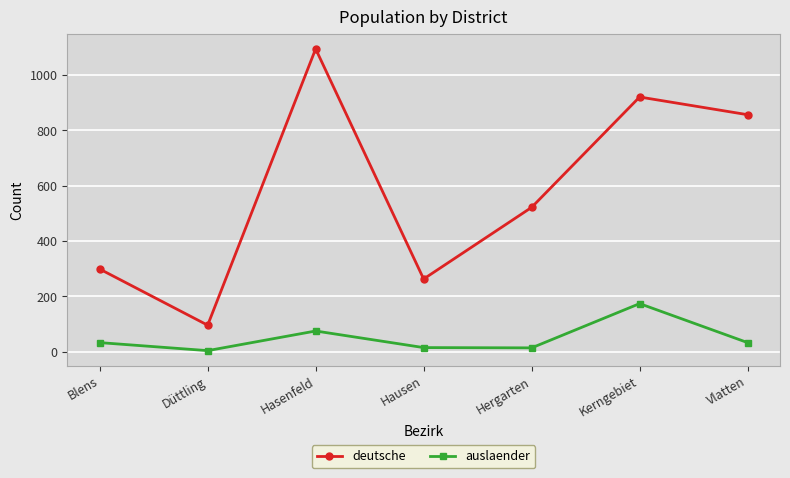

What is the label of the 7th point from the left?

Vlatten